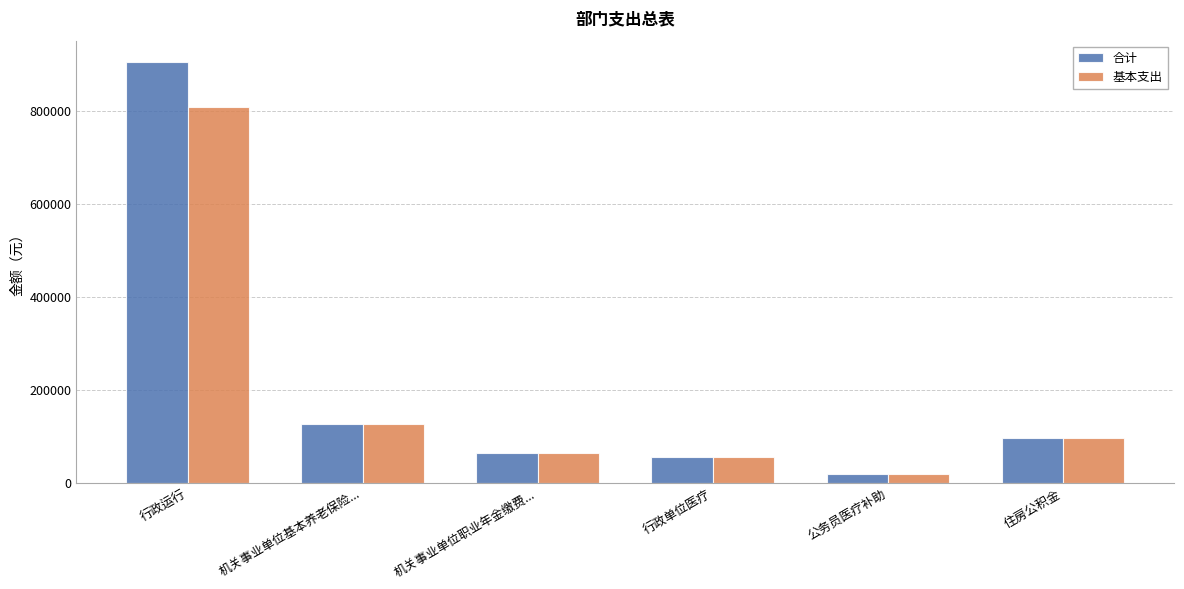

Reading left to right, extract all data points from this chart.

合计: 906558.4	127657.2	63828.6	55850.1	18480.0	95742.9
基本支出: 808358.4	127657.2	63828.6	55850.1	18480.0	95742.9